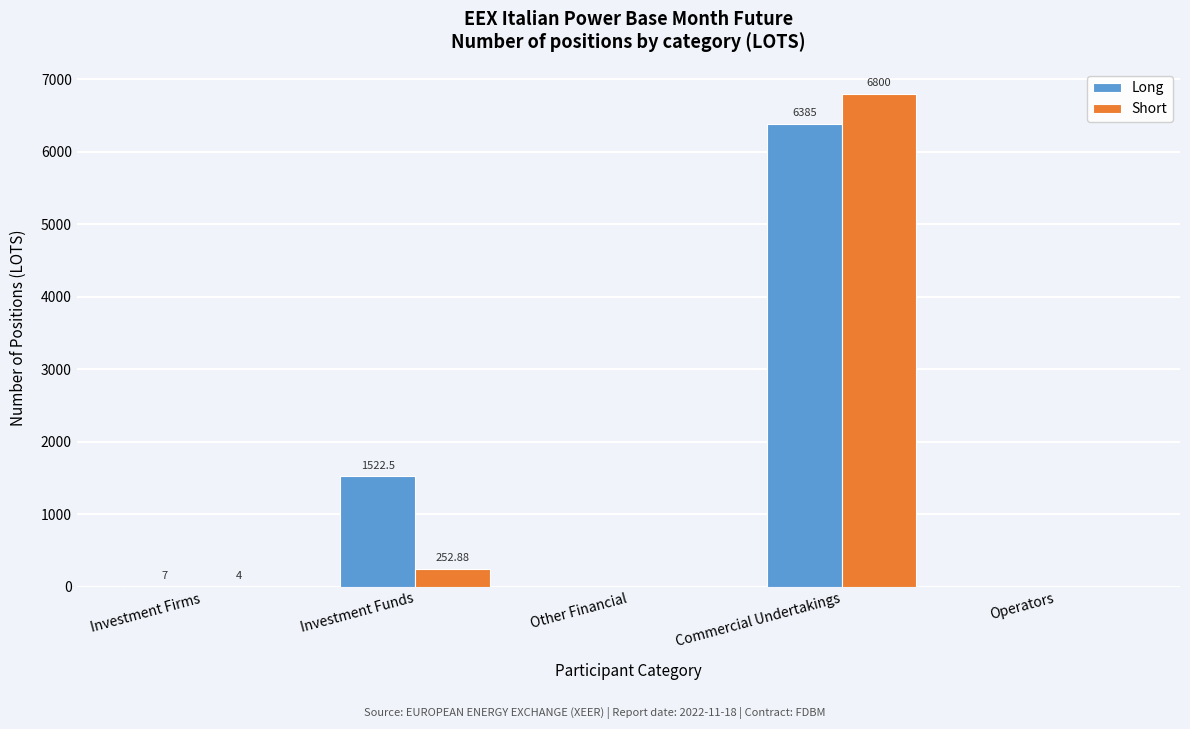

Which series has the largest total across all categories?

Long